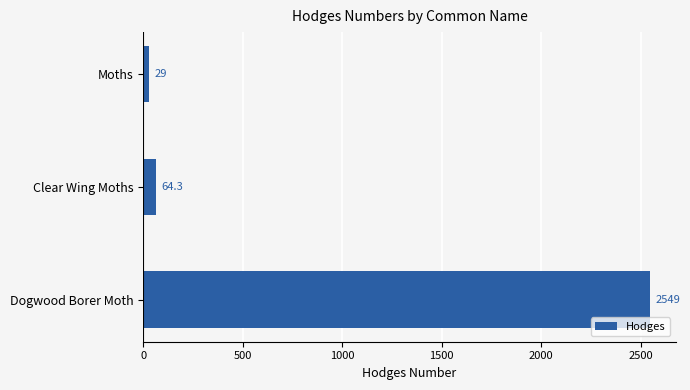

Does the chart contain stacked bars?

No